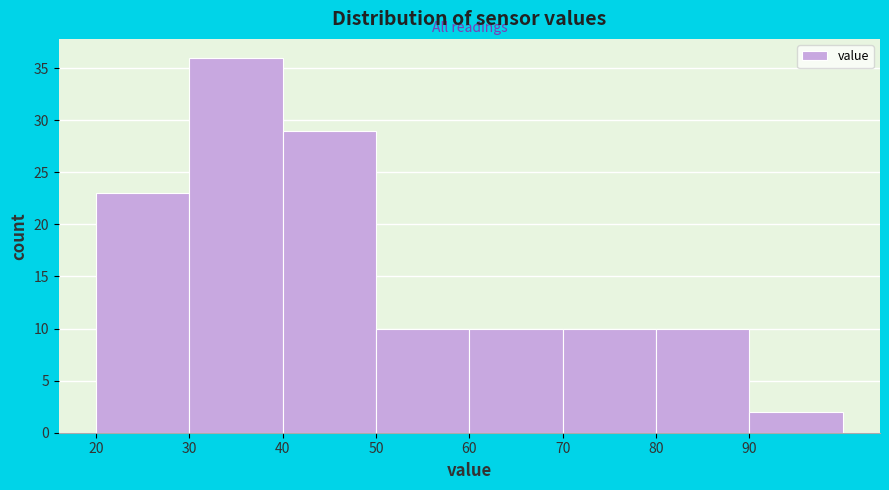

What is the height of the bar covering 80 to 90 on the x-axis? The values are not printed on the chart, so give them approximately, as read against the axis.

10